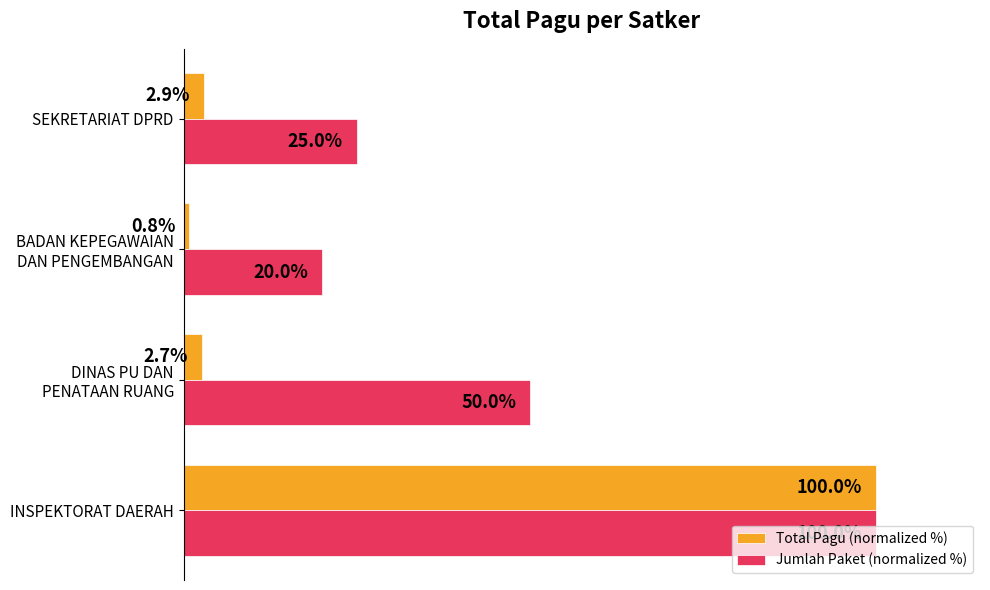

At which label is Total Pagu (normalized %) closest to 50?

SEKRETARIAT DPRD